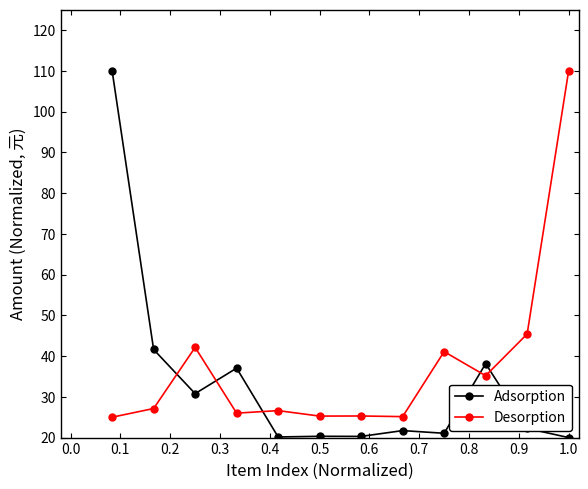

True or false: Adsorption has more than 0 interior local peaks.

True